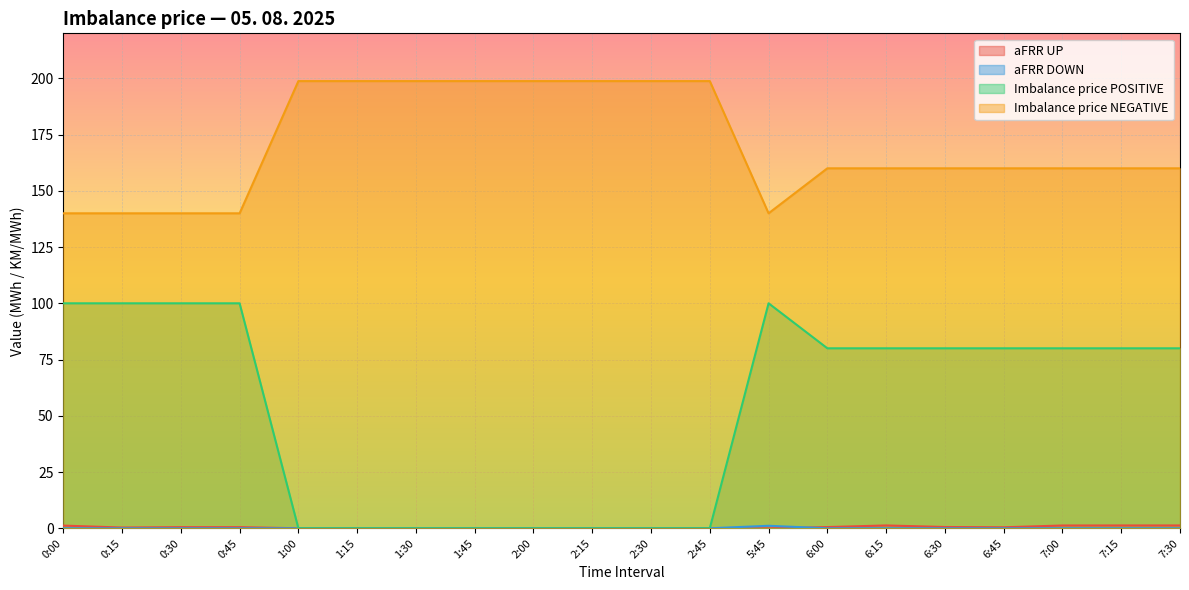

Which category has the highest value in the aFRR UP series?

6:15